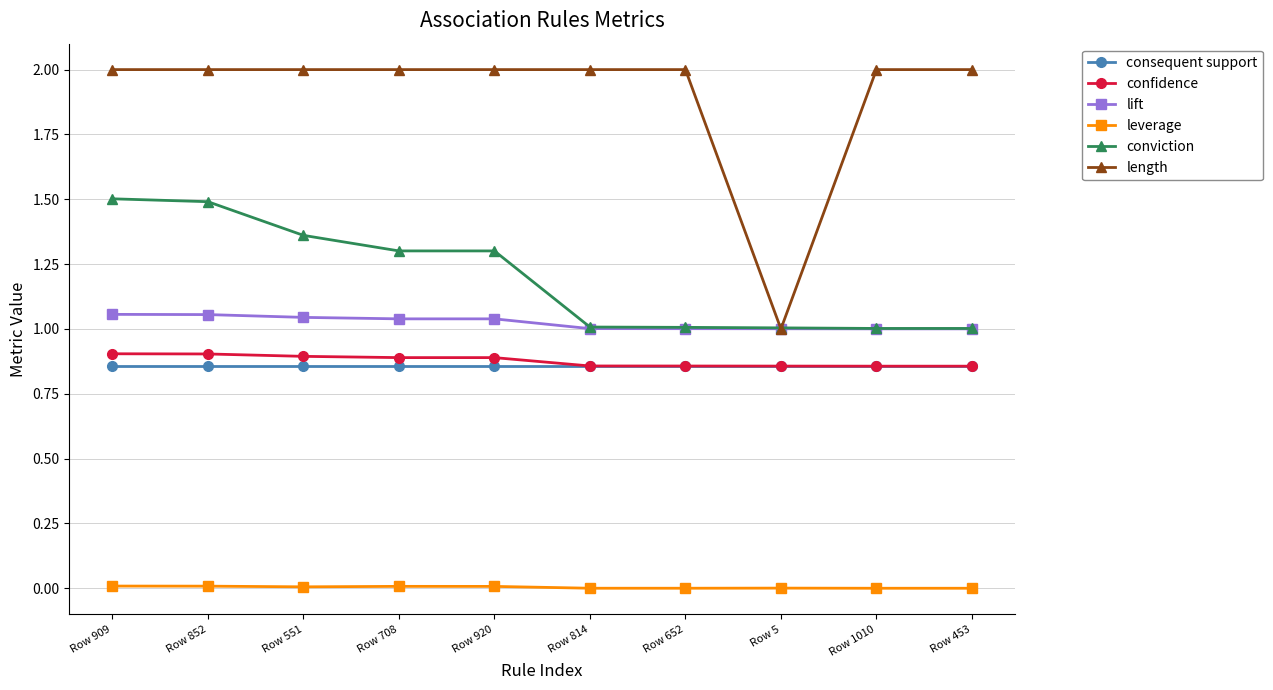

The consequent support series shows 0.9 at Row 708. True or false?

True